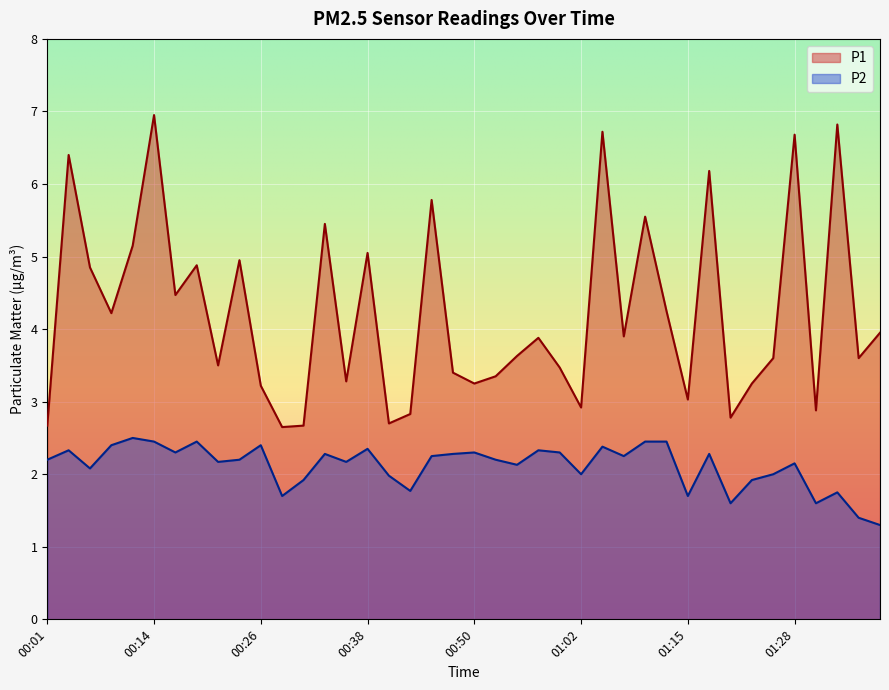

Rank the series at 00:45 from lowest to highest value.

P2, P1